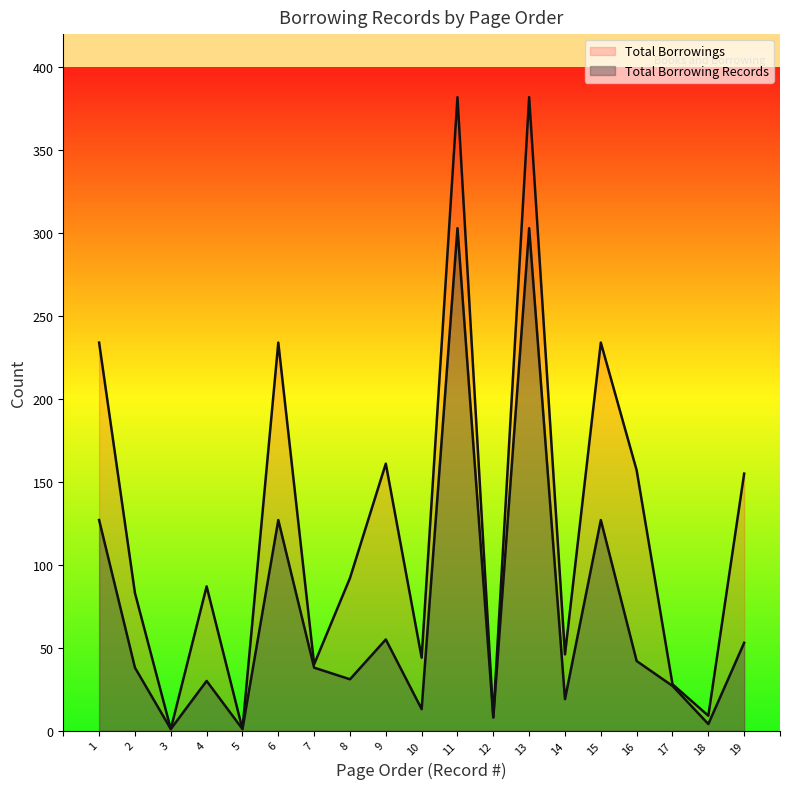

What is the value of the Total Borrowings point at the 2nd from the left?

83